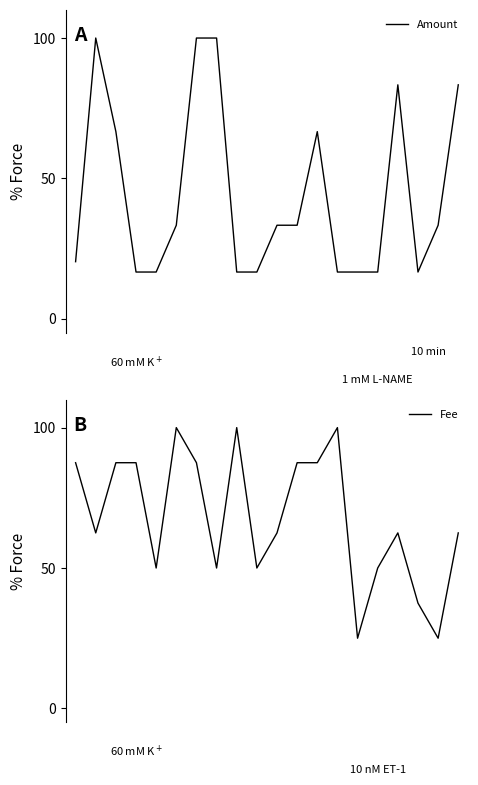

Rank the series by their maximum value, from lowest to highest.

Amount, Fee